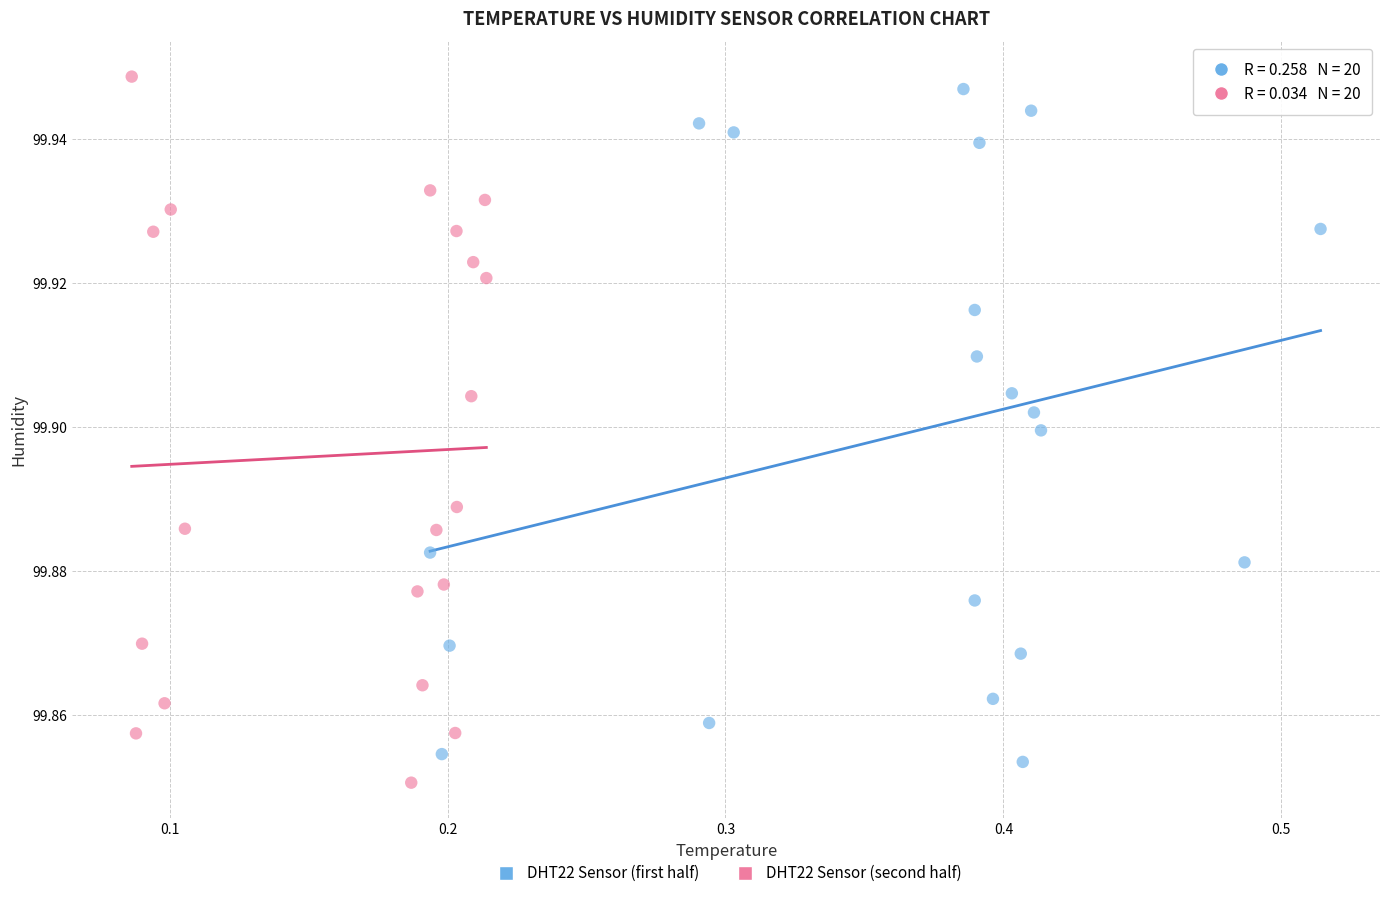

Which series has the largest Y range (max minus min)?

DHT22 Sensor (second half)